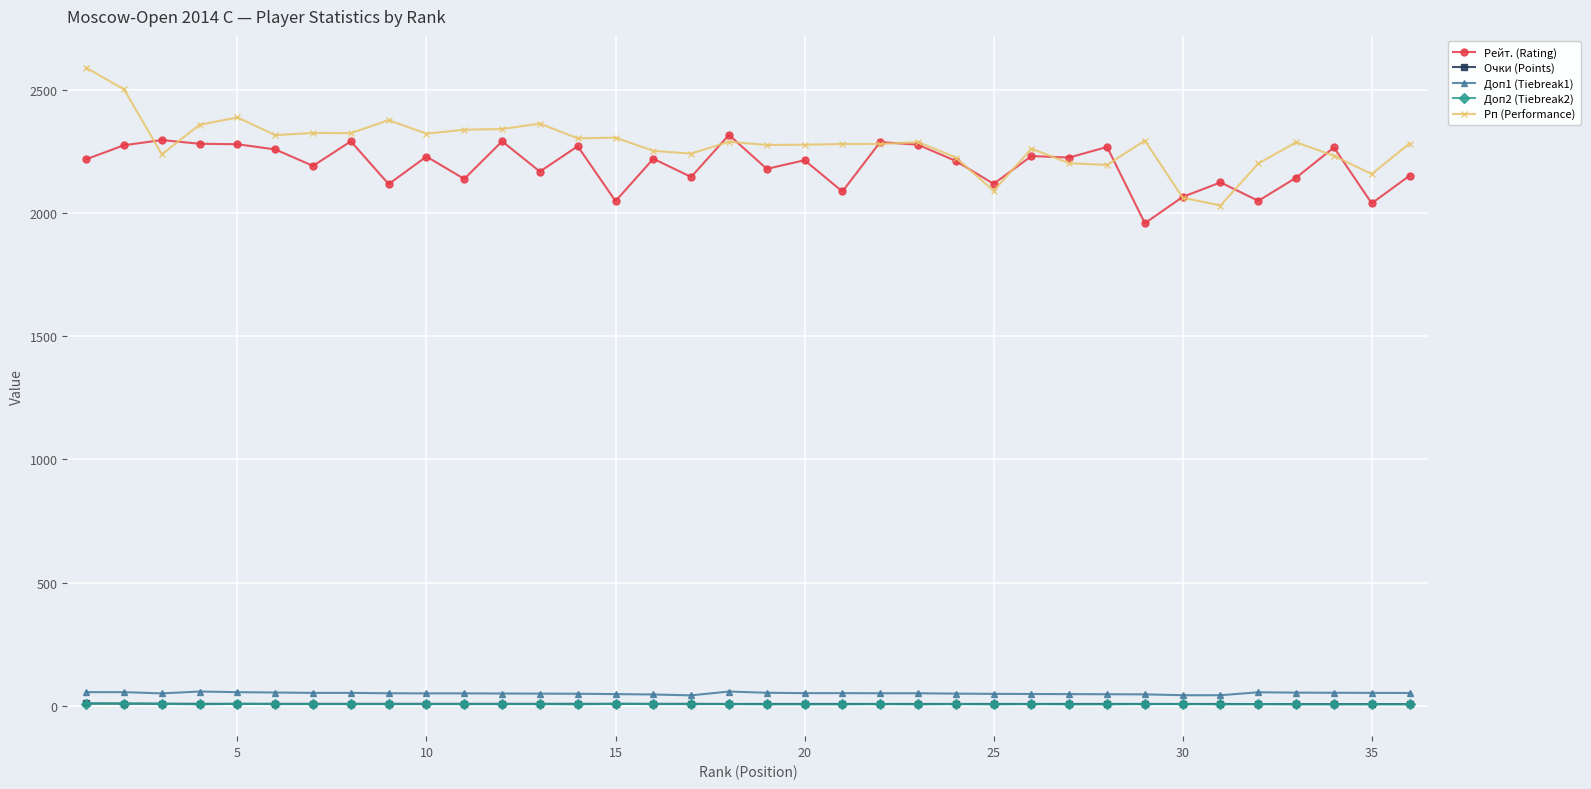

How many lines are shown in the chart?

5